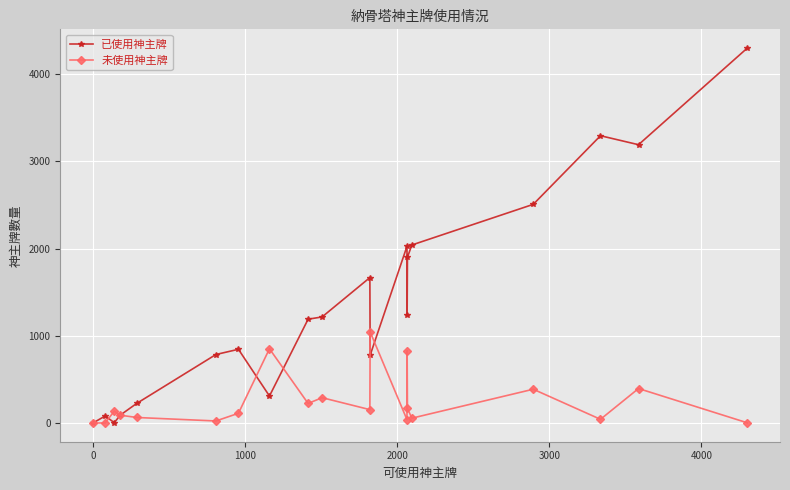

How many values in the 已使用神主牌 series are below 1216?

10